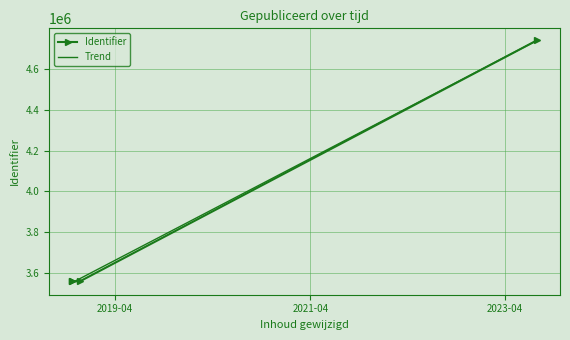

Which series has the largest range (max minus min)?

Trend